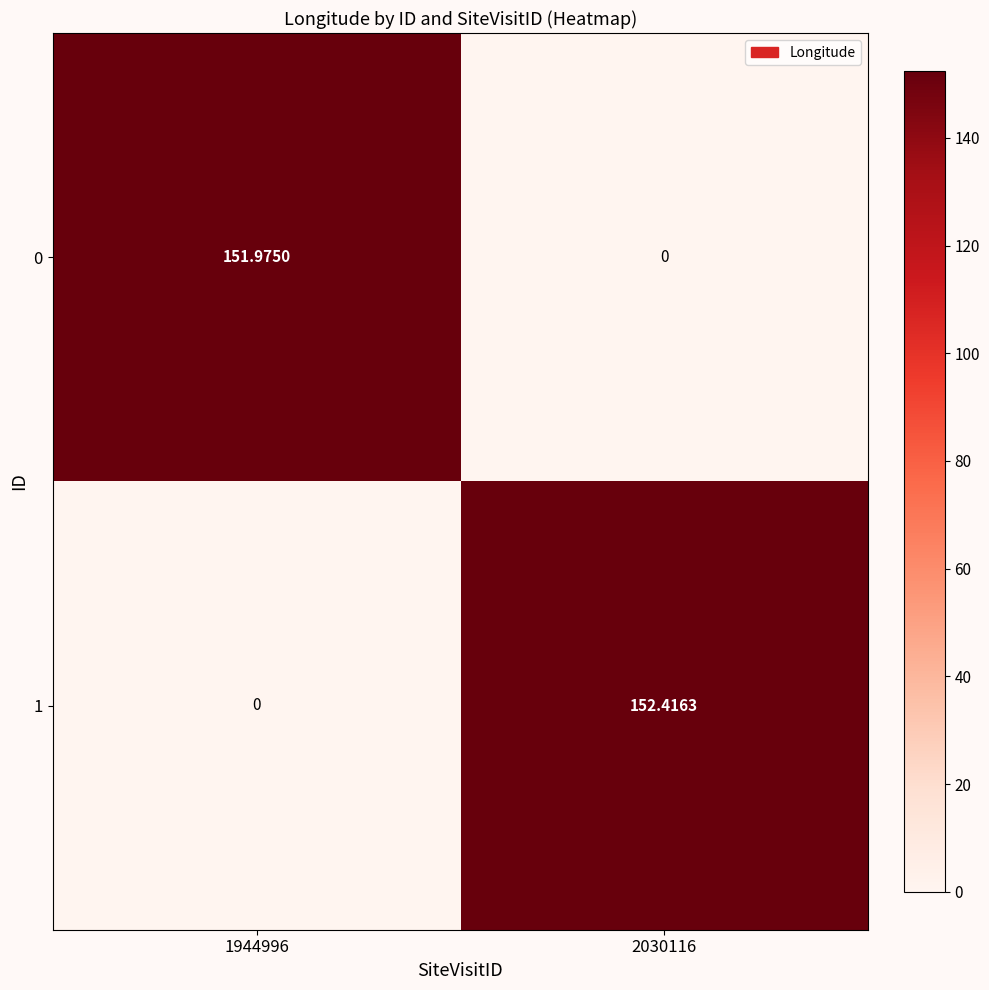

Rank the series by their average value, from highest to lowest.

1, 0